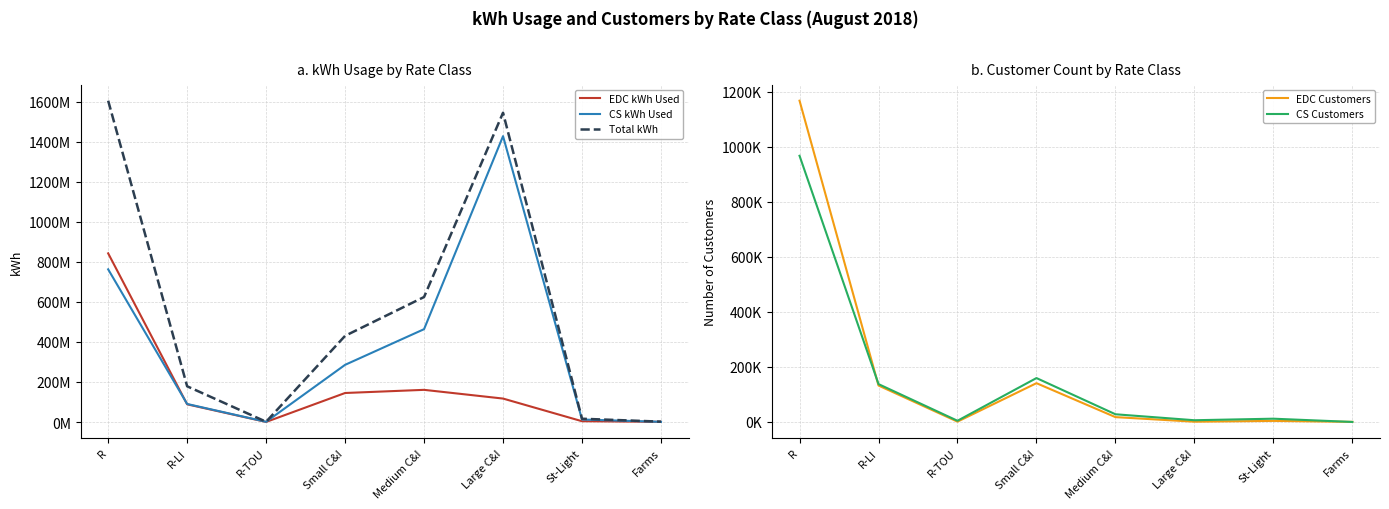

What is the minimum value shown in the chart?

172.0